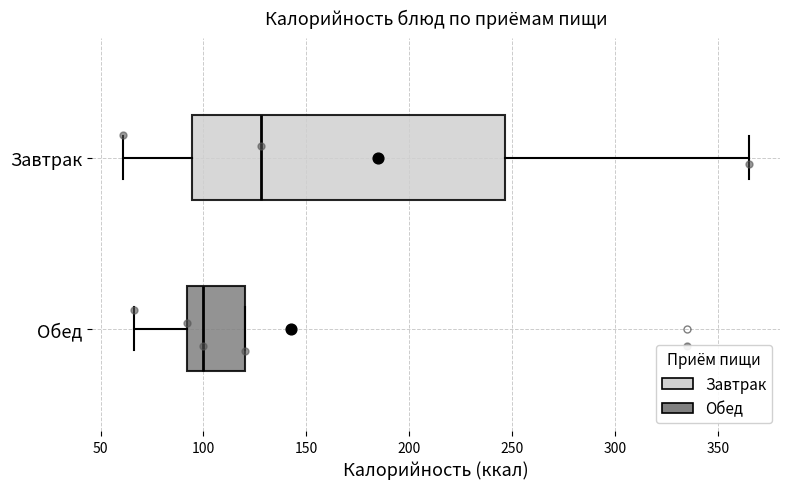

Where is the right edge of the box for Завтрак on the x-axis? The values are not printed on the chart, so give them approximately, as read against the axis.

245